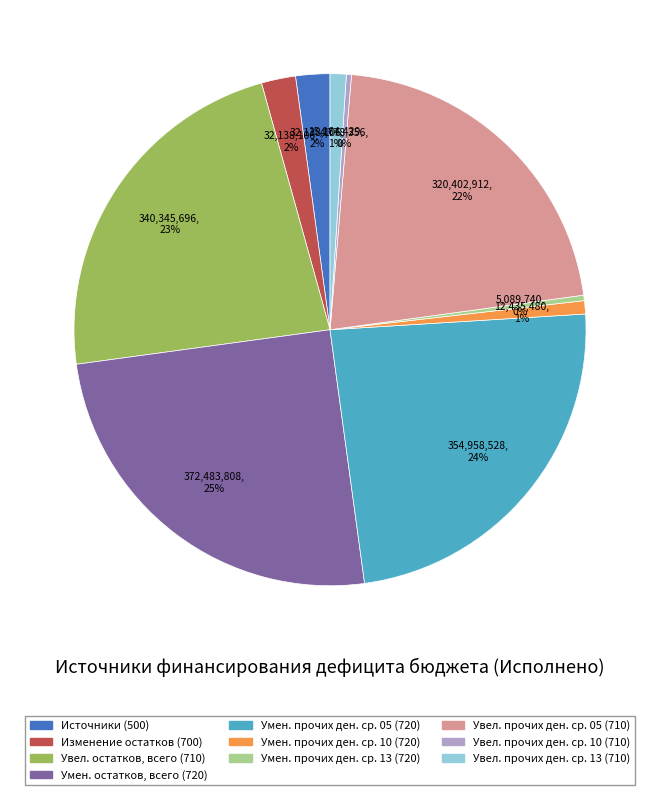

To the nearest percent, what is the difference between the largest and smallest slice percentages?

25%